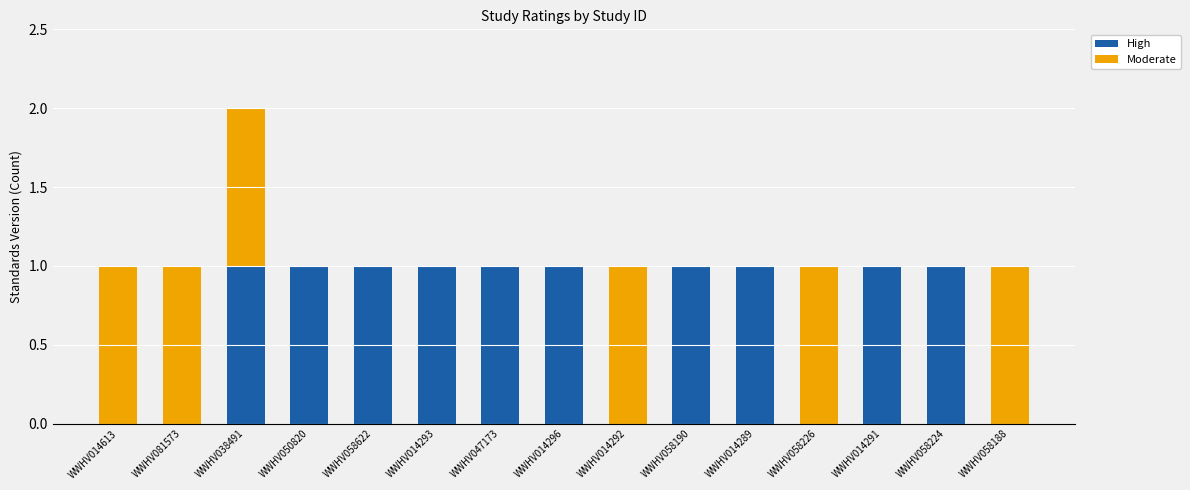

What is the difference between the High values at WWHV058226 and WWHV014296?

1